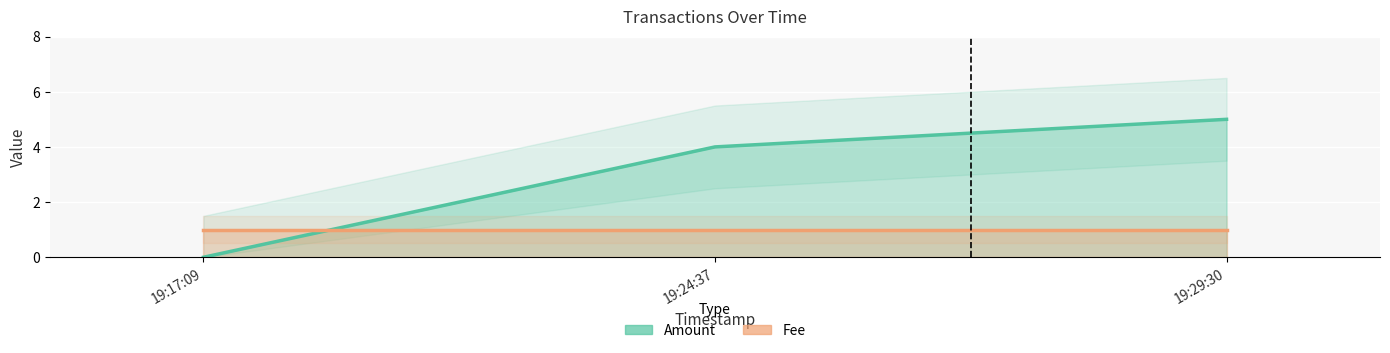

How many distinct data groups are displayed?

2